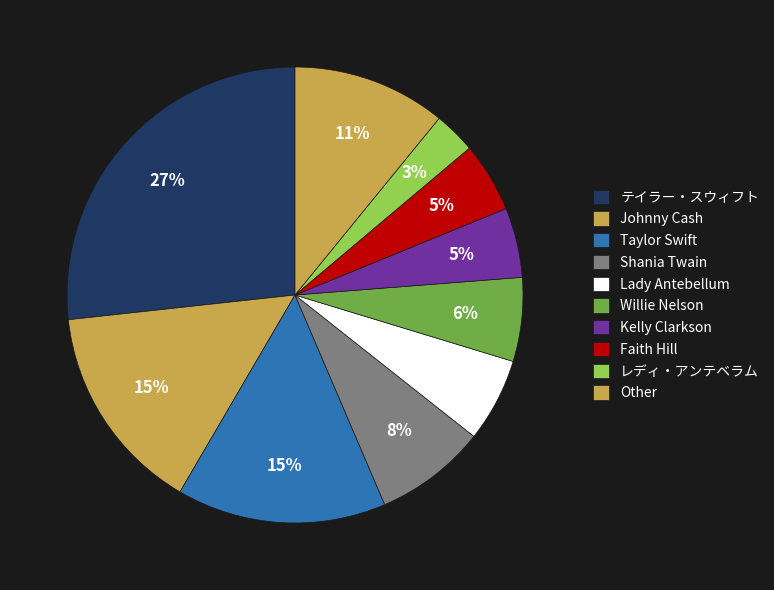

How many slices are in this pie chart?

10